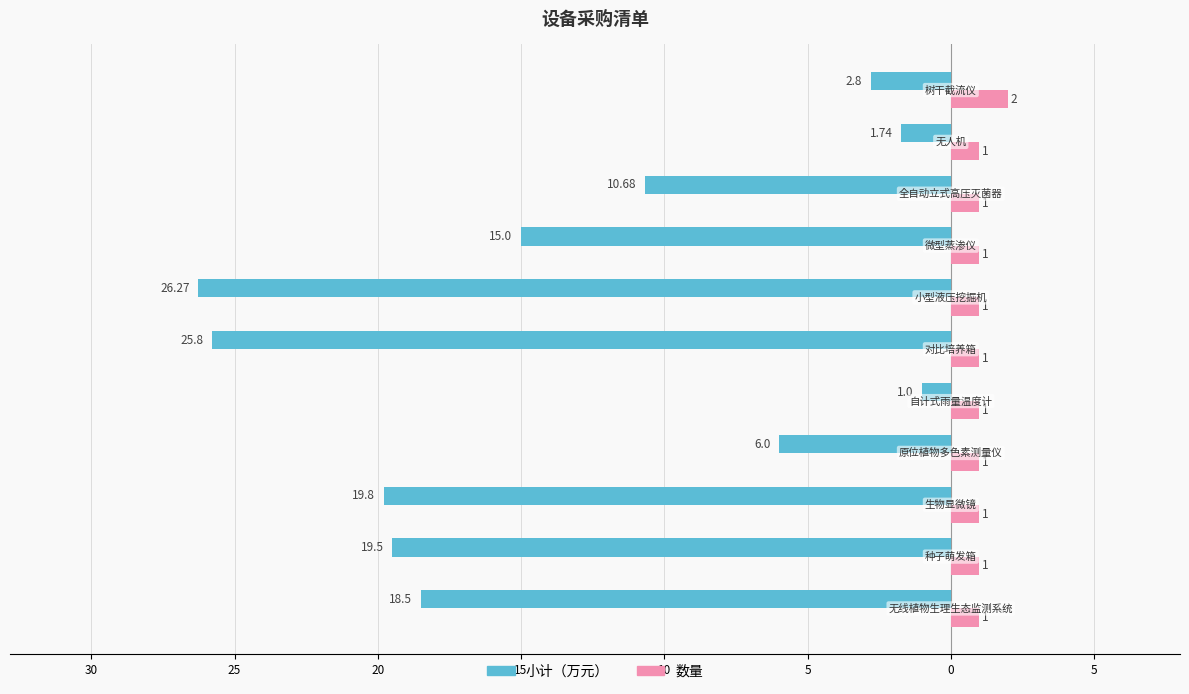

What is the smallest value displayed?

-26.3